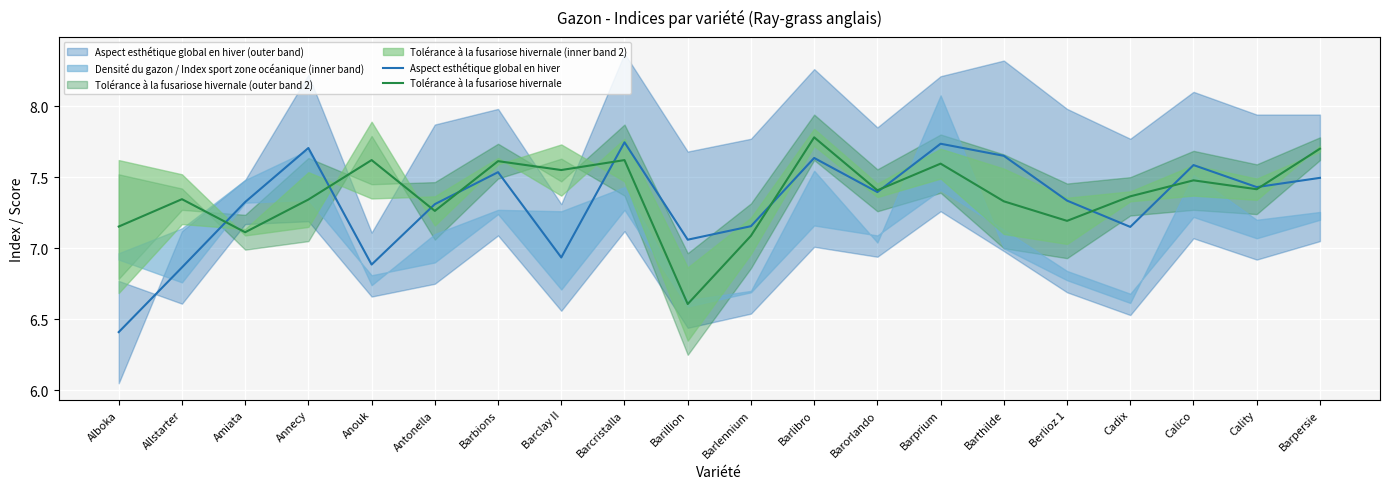

What is the total value across all series at Barclay II?

14.5